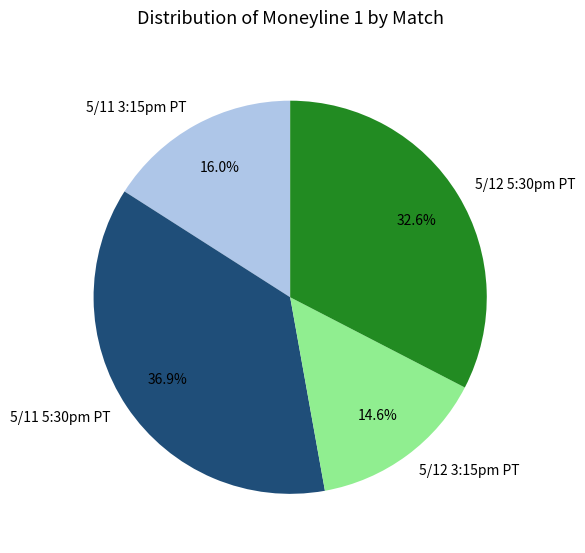

Does any single category account for the majority?

No